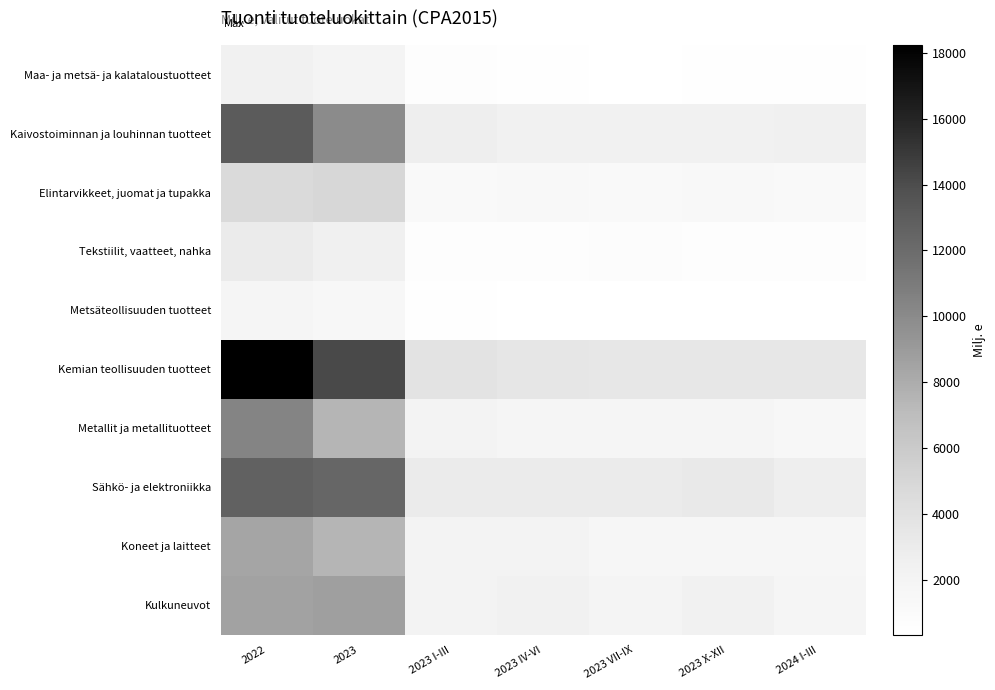

What is the total value across all series at 2023 I-III?

18442.3